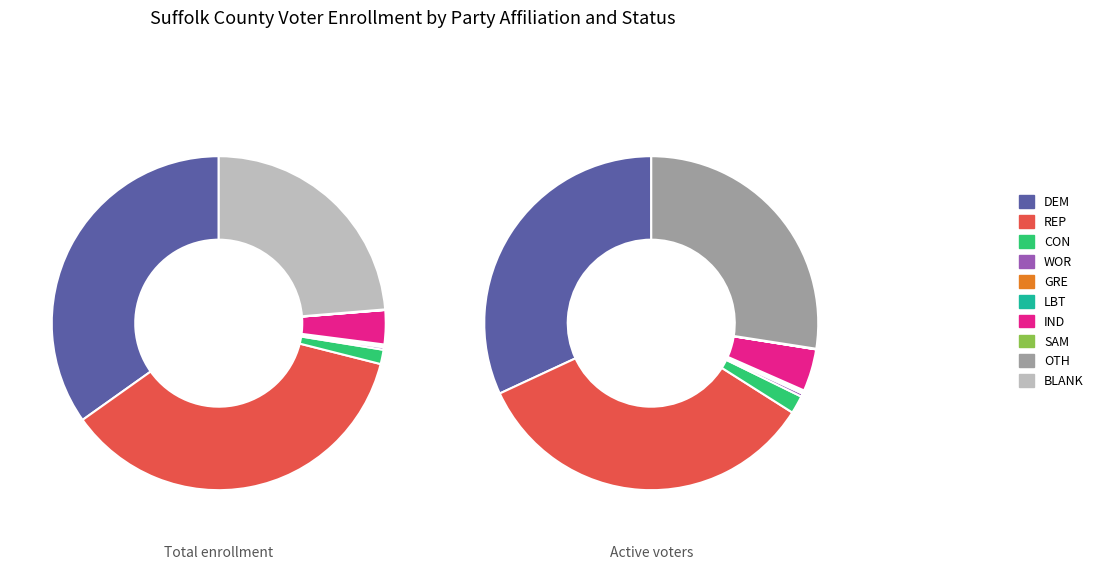

True or false: SAM accounts for 0% of the total.

True